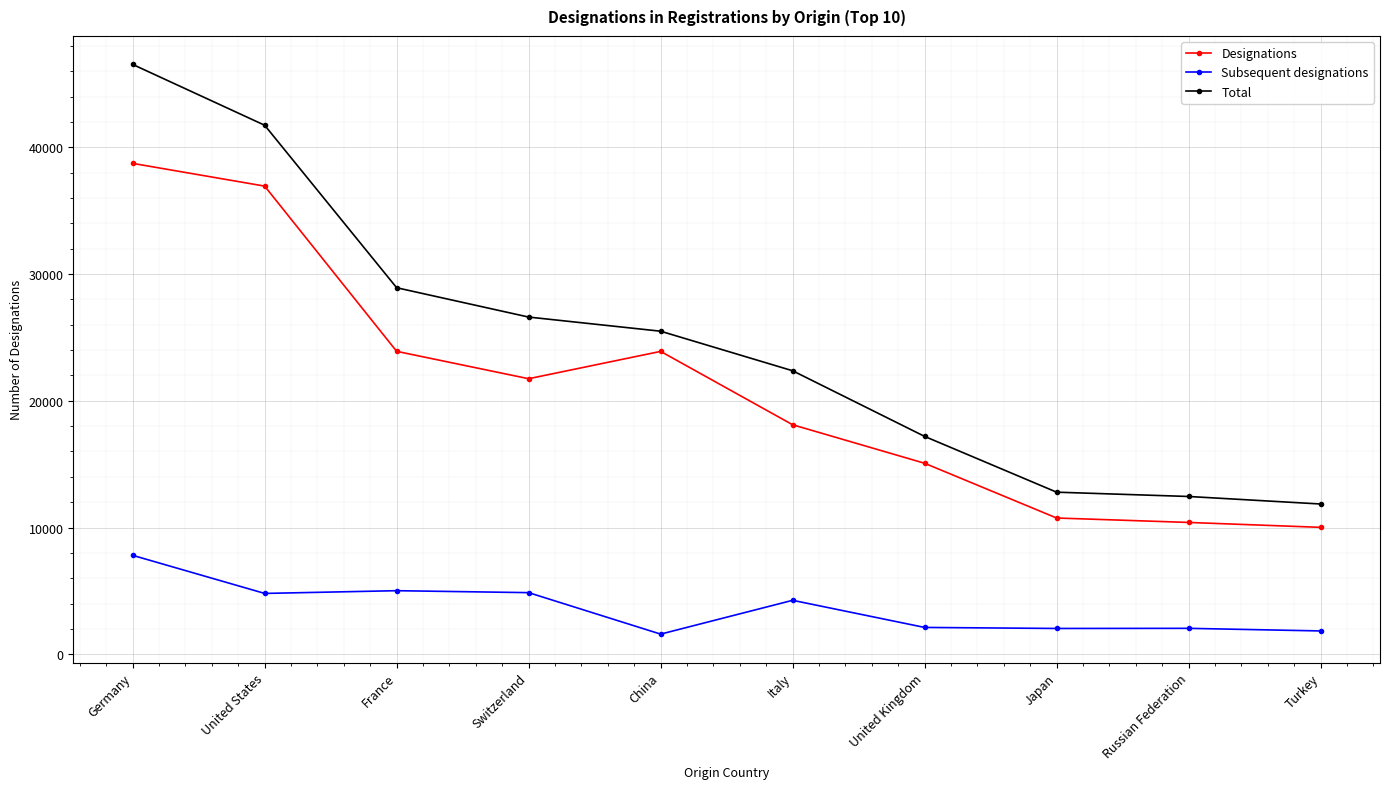

What is the maximum value for Subsequent designations?

7806